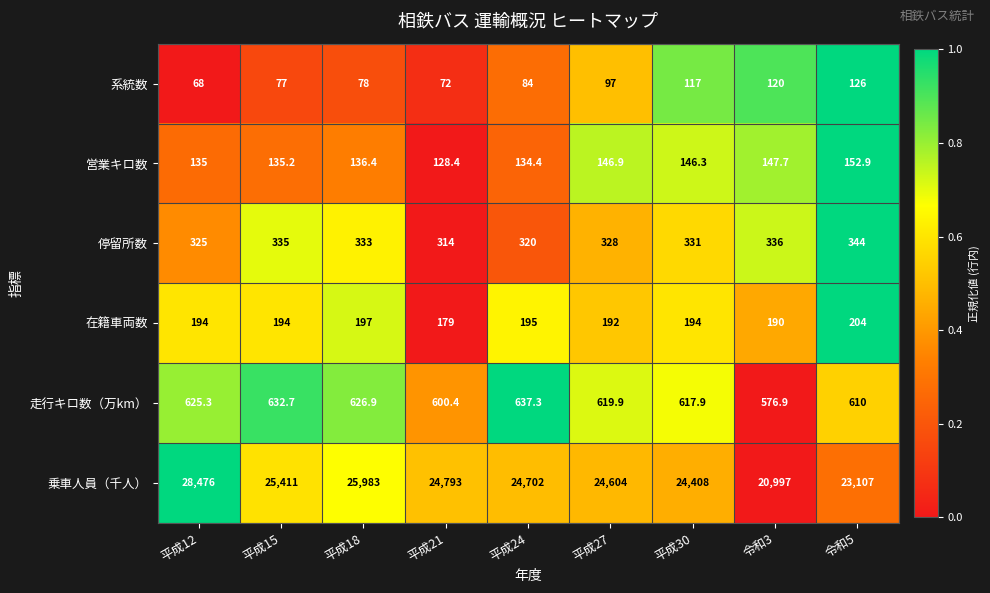

What is the average value of the 乗車人員（千人） series?

24720.1